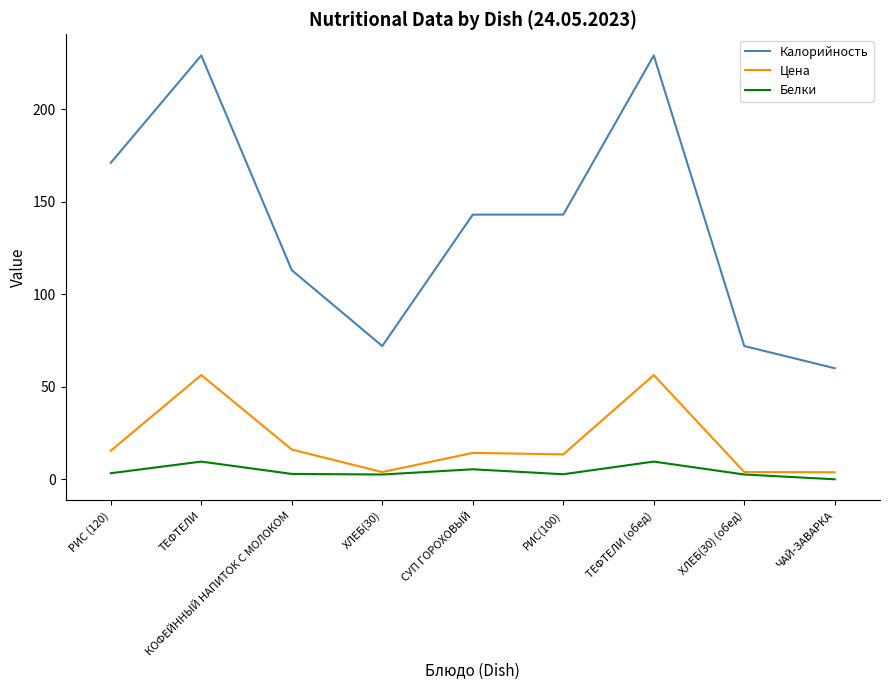

Does the chart have visible grid lines?

No